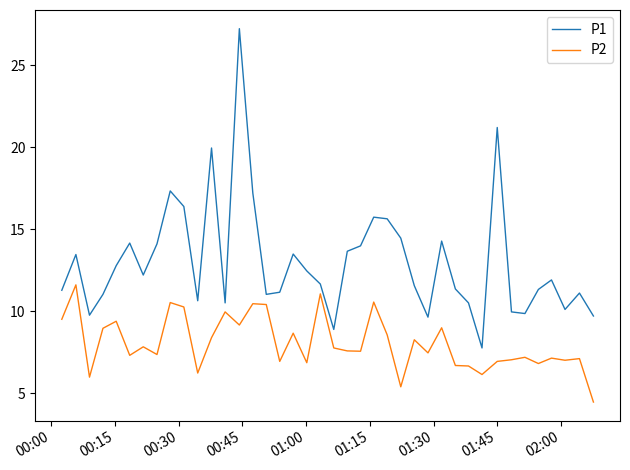

How many lines are shown in the chart?

2